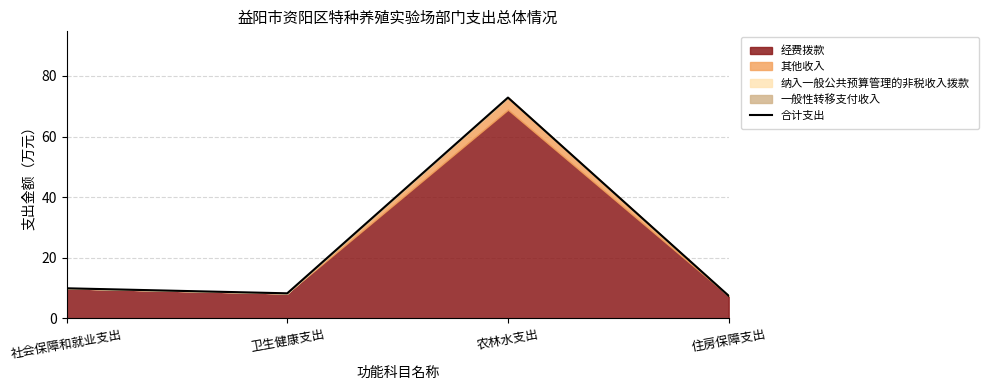

Which category has the highest value across all series?

农林水支出